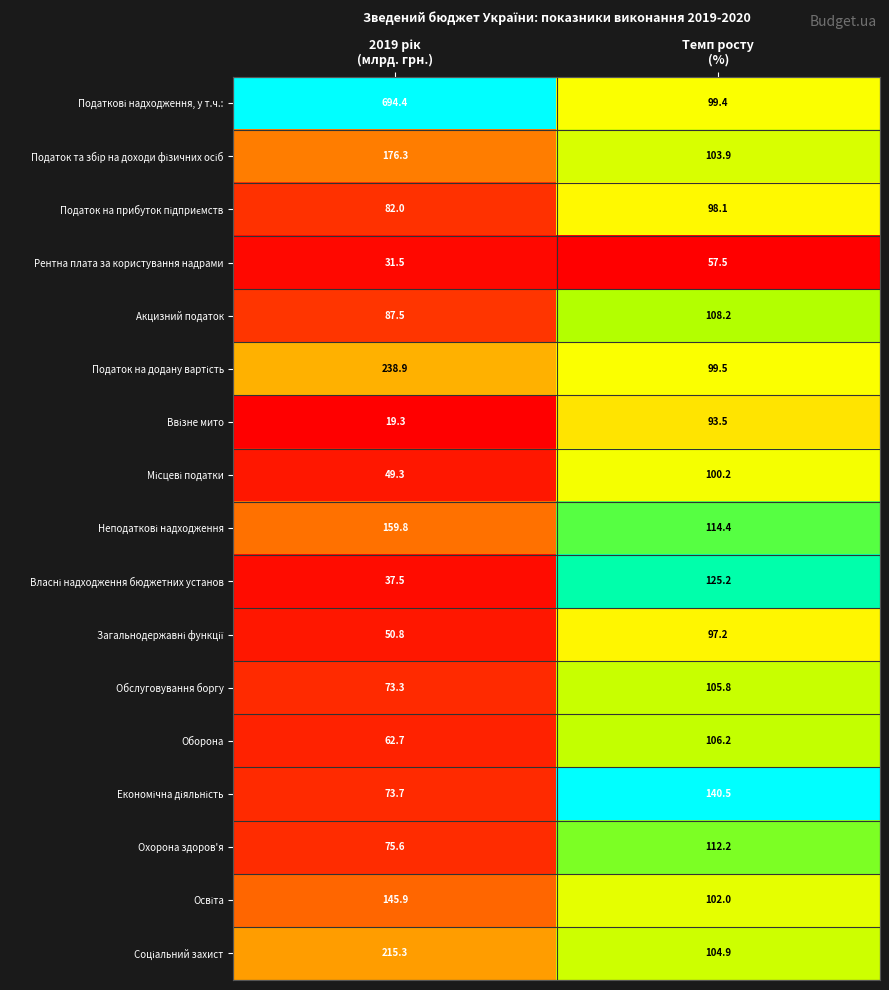

What is the minimum value shown in the chart?

19.3